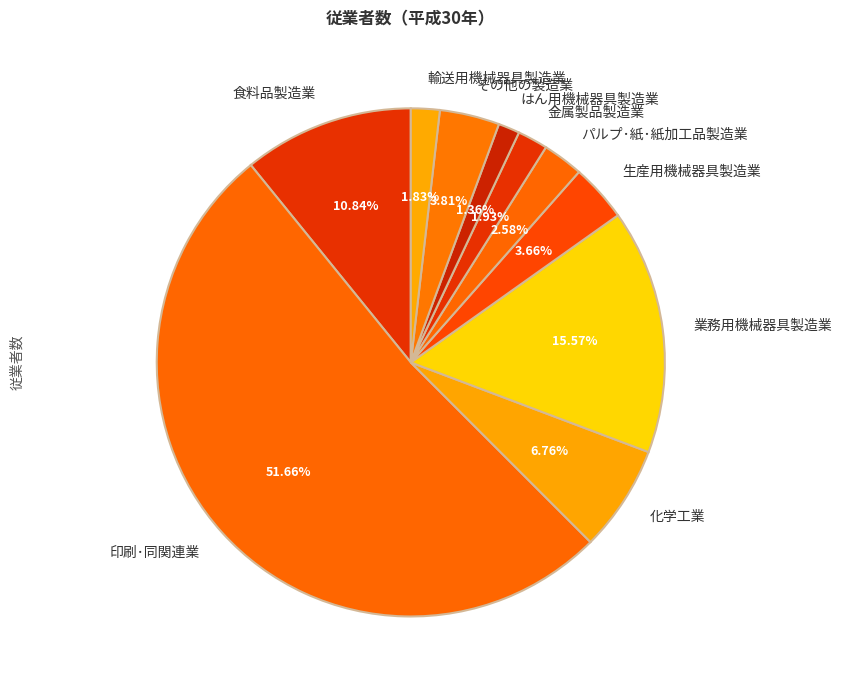

To the nearest percent, what percentage of the pie is はん用機械器具製造業?

1%